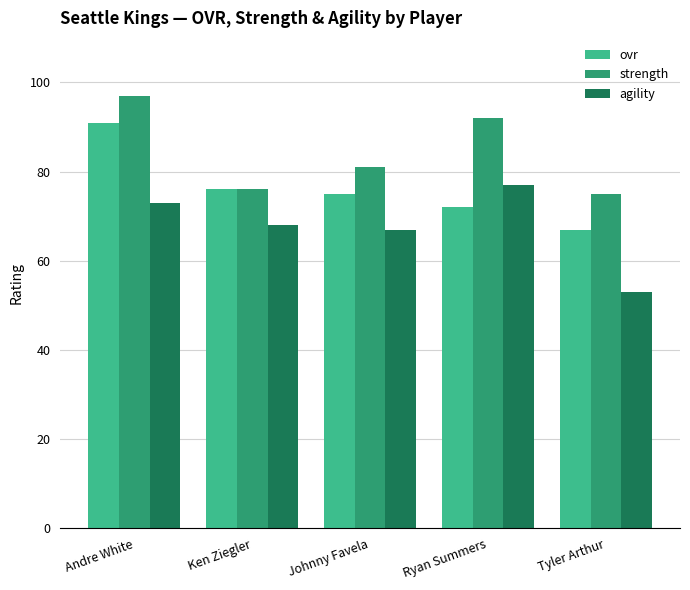

Reading right to left, what are all the values shown in this chart?

ovr: 67	72	75	76	91
strength: 75	92	81	76	97
agility: 53	77	67	68	73